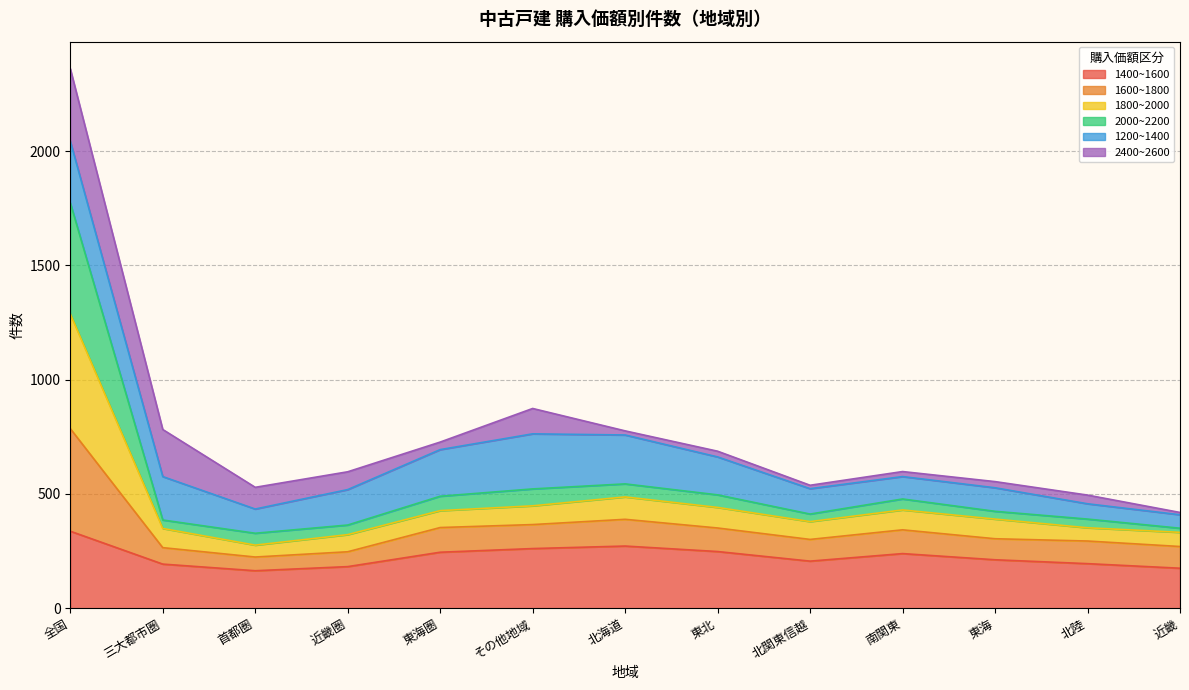

Rank the categories by 1400~1600 value from lowest to highest.

首都圏, 近畿, 近畿圏, 三大都市圏, 北陸, 北関東信越, 東海, 南関東, 東海圏, 東北, その他地域, 北海道, 全国